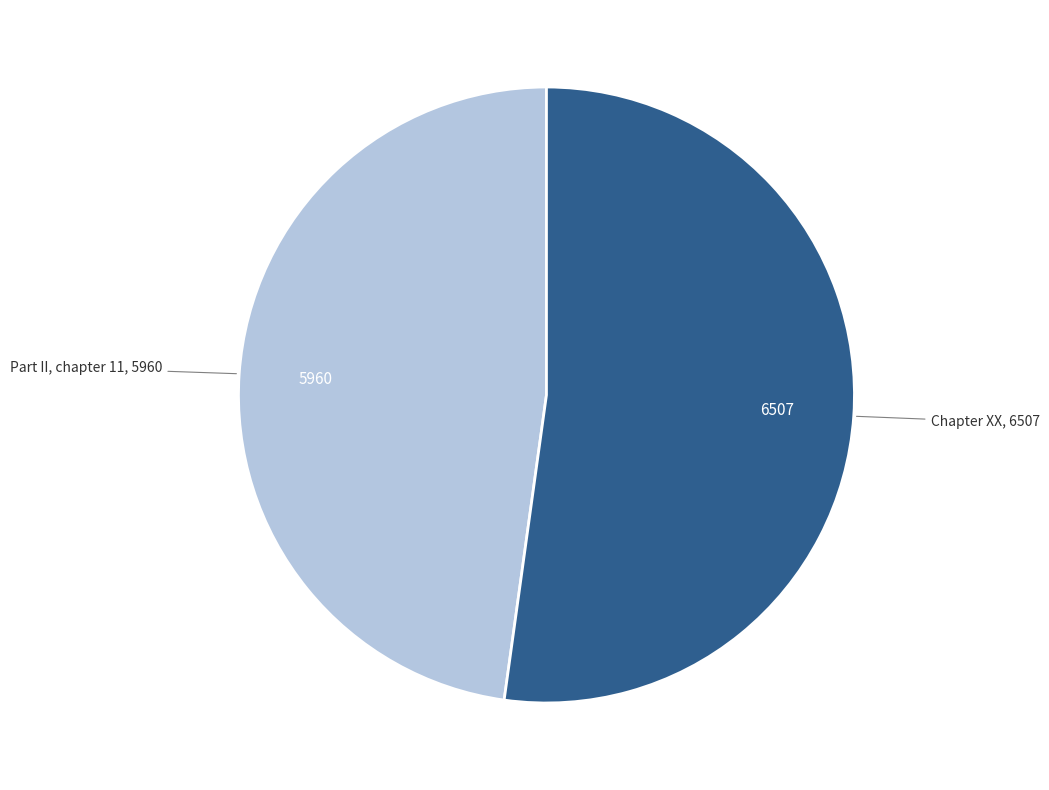

How many segments does this pie chart have?

2